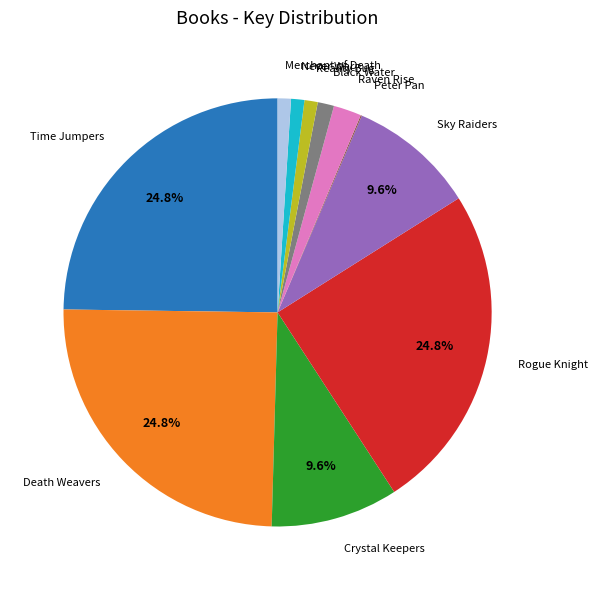

Is it true that Reality Bug is 9% of the pie?

False